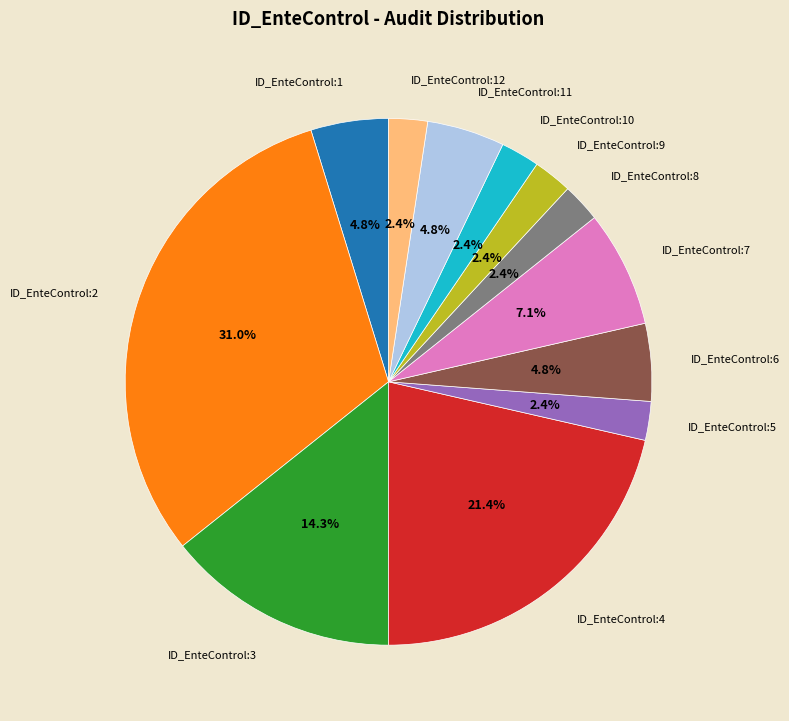

Is there any slice that represents more than half of the pie?

No